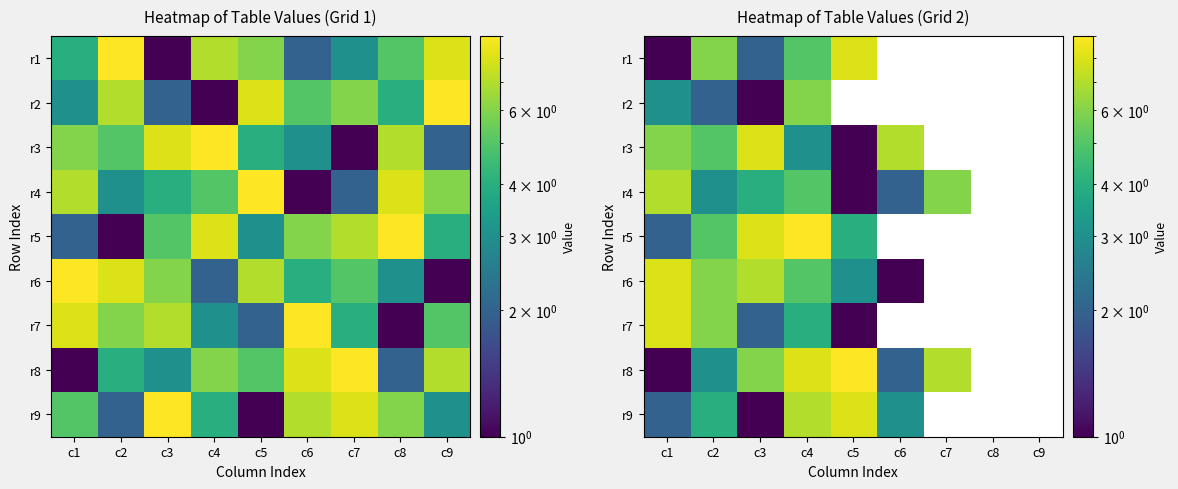

At which label does r6 reach its minimum?

c6